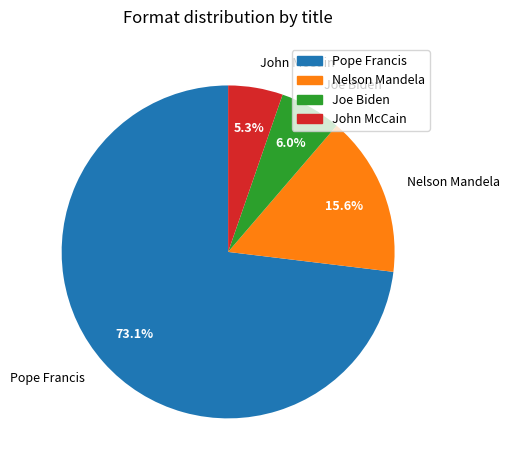

Is the sum of John McCain and Nelson Mandela greater than half?

No